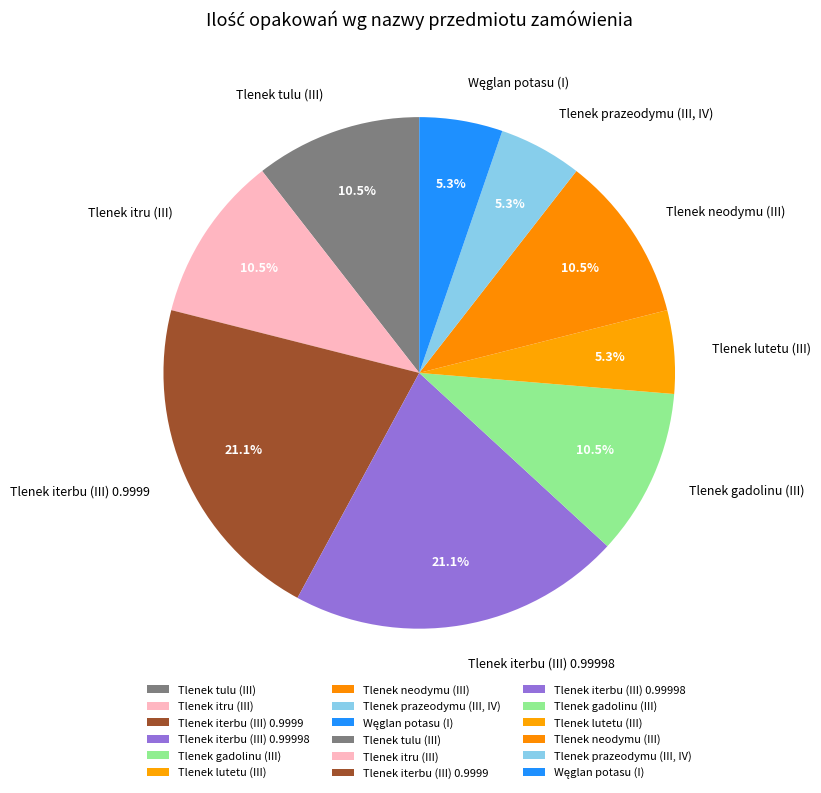

Between Tlenek lutetu (III) and Tlenek gadolinu (III), which is larger?

Tlenek gadolinu (III)